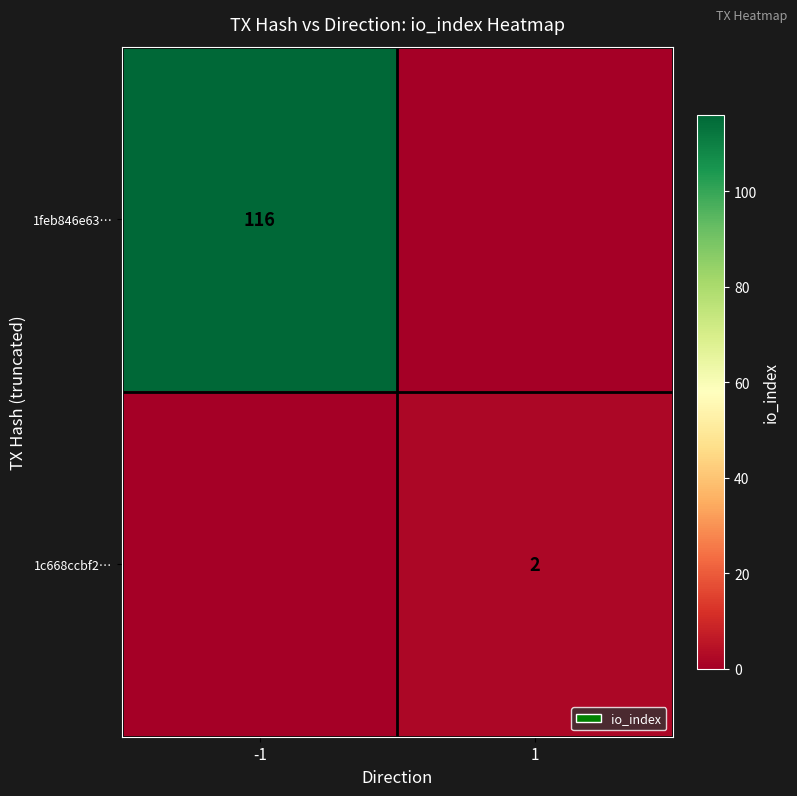

Is it true that 1feb846e63… equals 27 at -1?

False